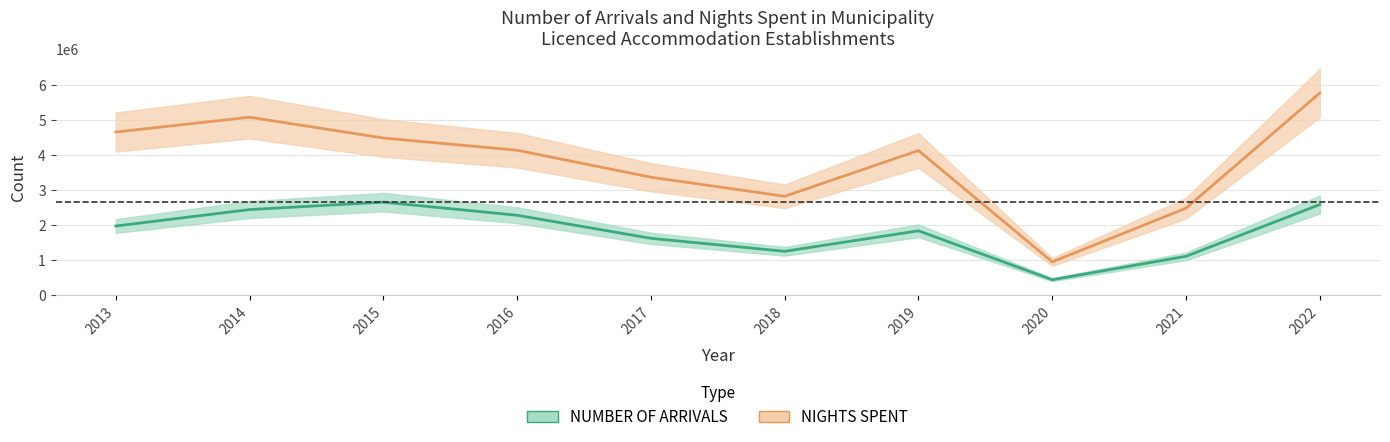

Is this an area chart (filled region under the line)?

No